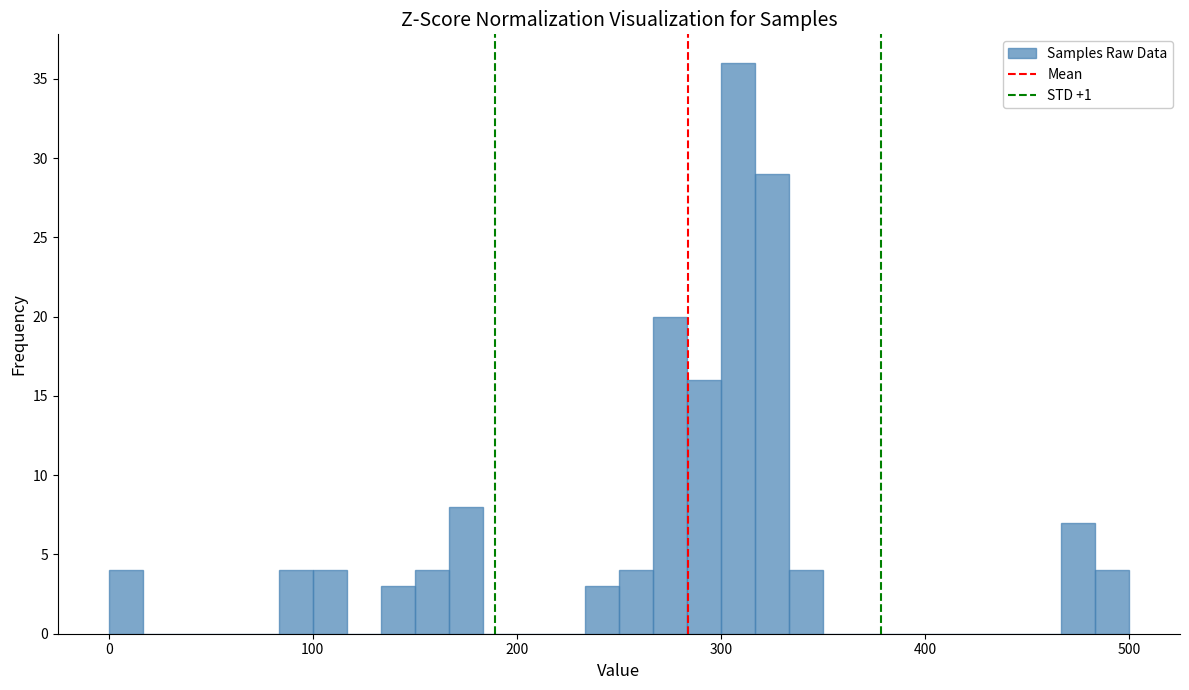

Around what value on the x-axis is the tallest bar? Give the approximate position of its centre, as read against the axis.

310